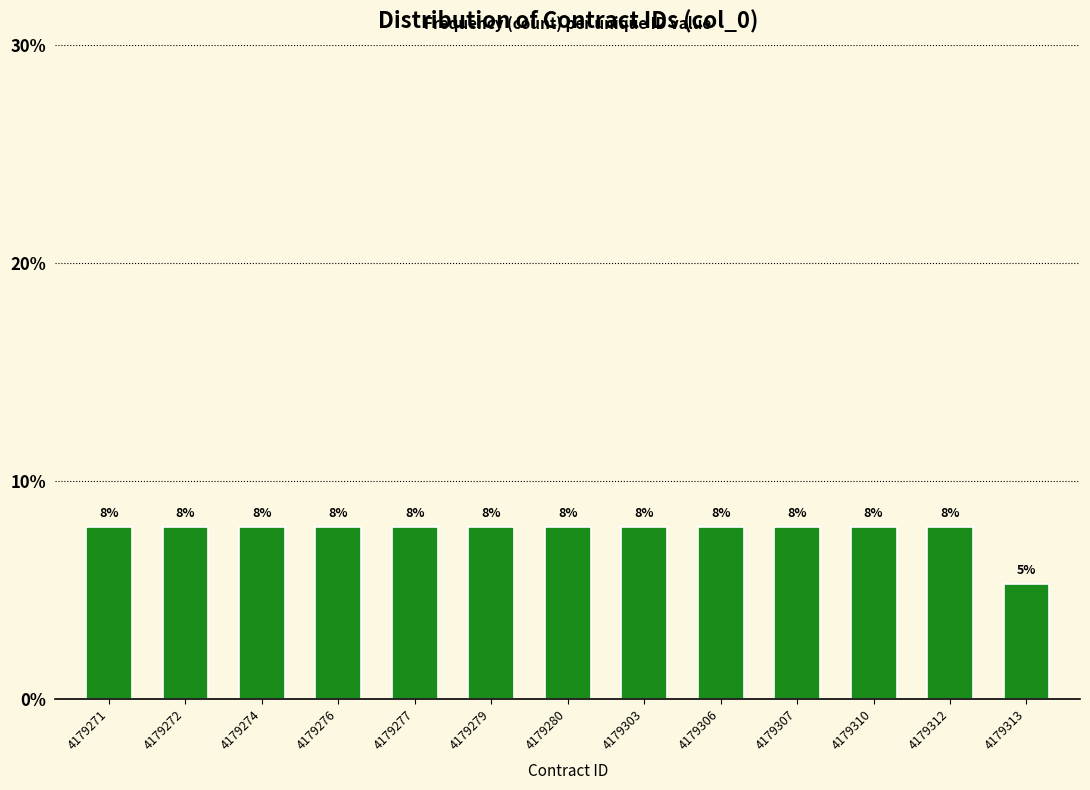

Does the chart contain any negative values?

No